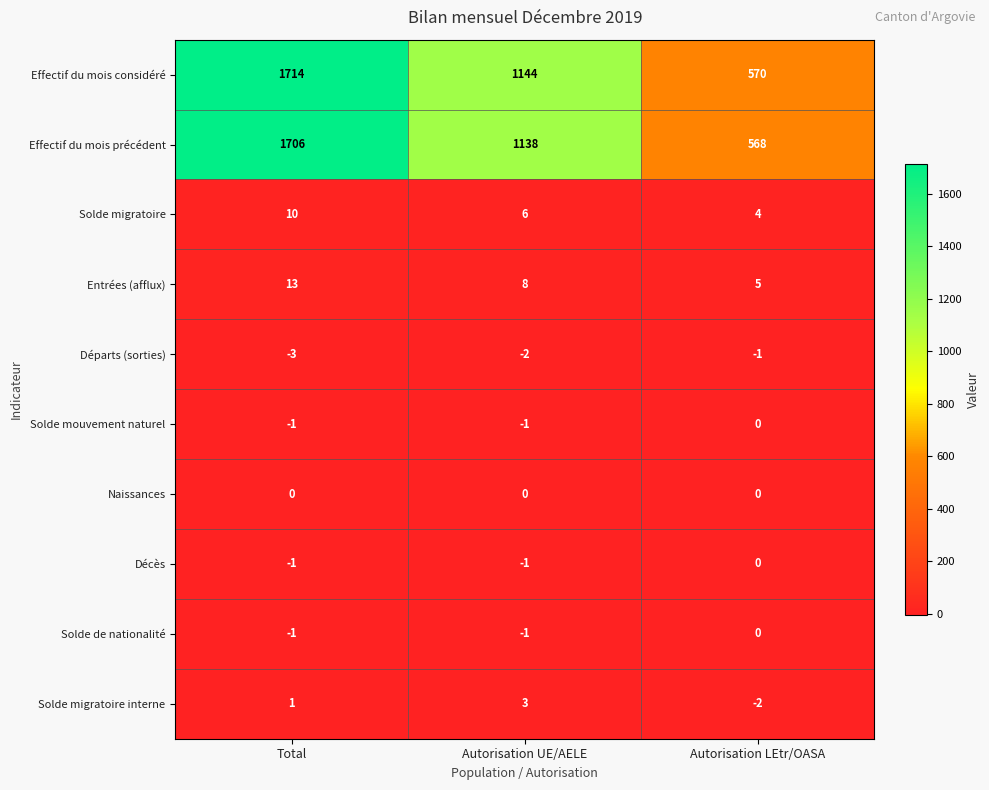

Which series has the largest range (max minus min)?

Effectif du mois considéré